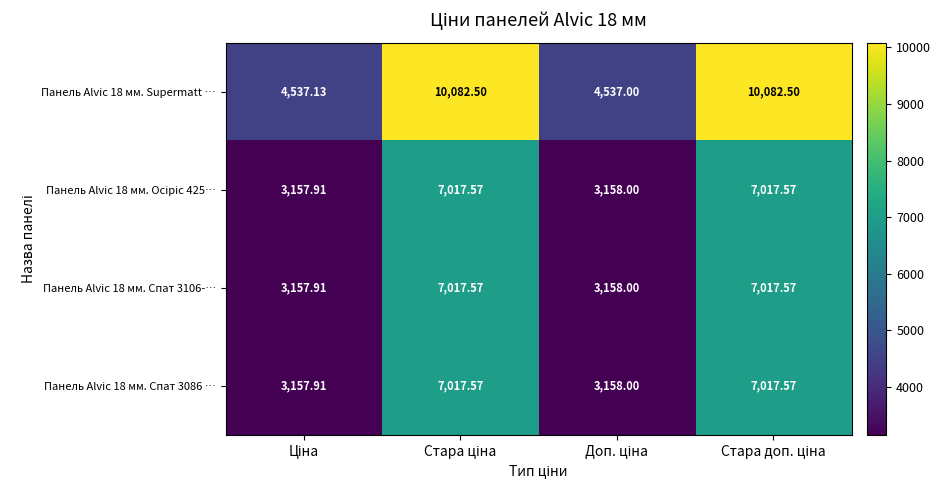

How many categories are shown in the chart?

4